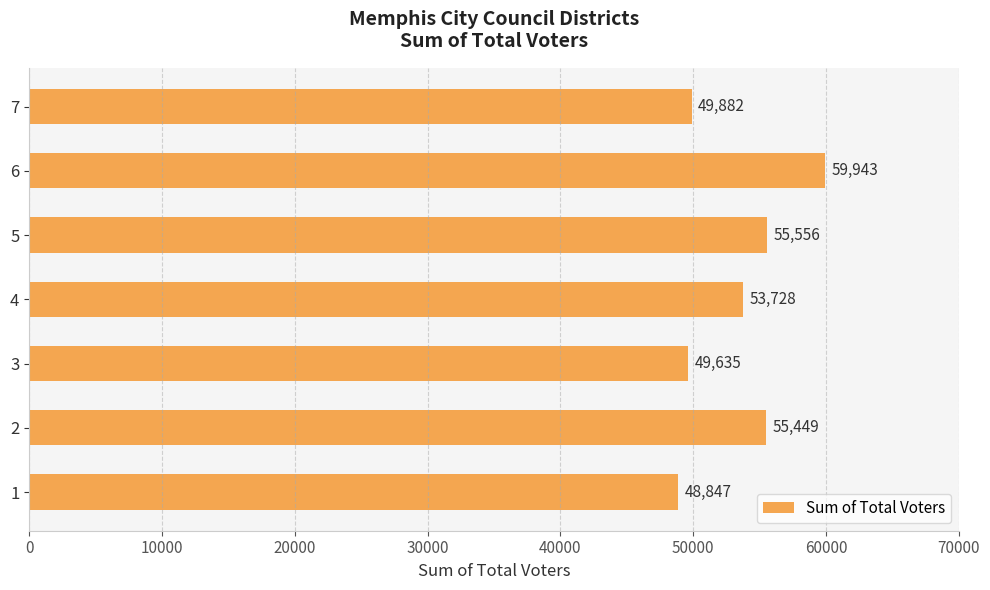

True or false: the data shows 49635 at 3.

True